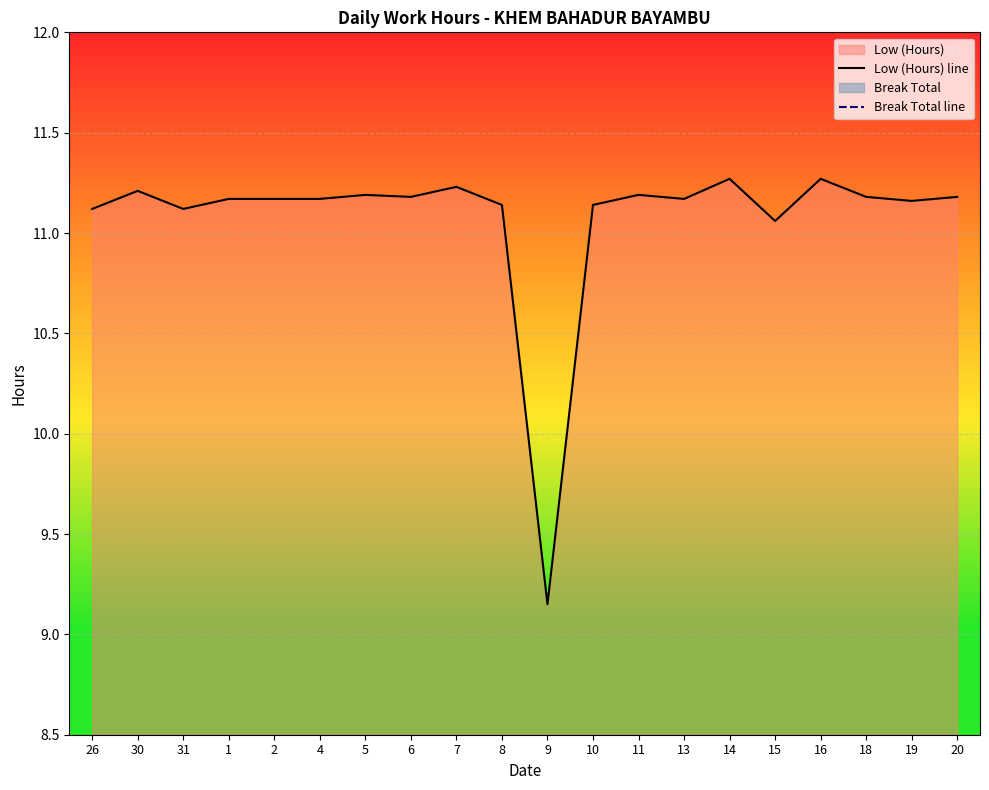

What is the maximum value for Low (Hours) line?

11.3